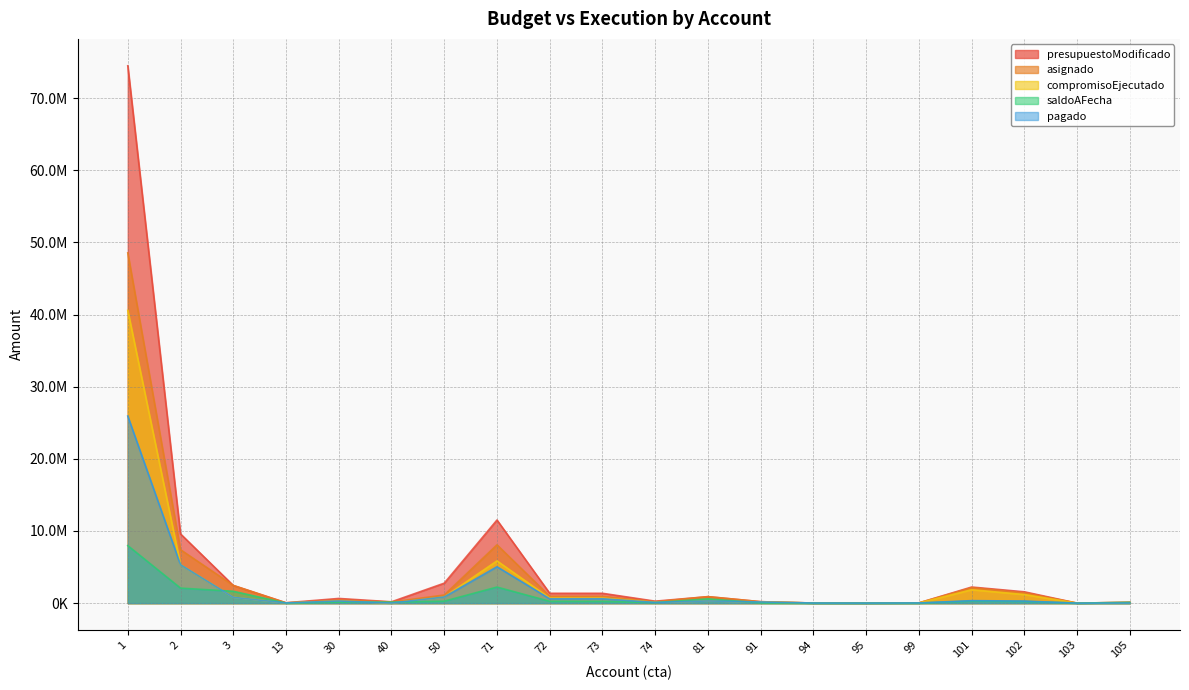

What is the sum of all asignado values?

75175783.0